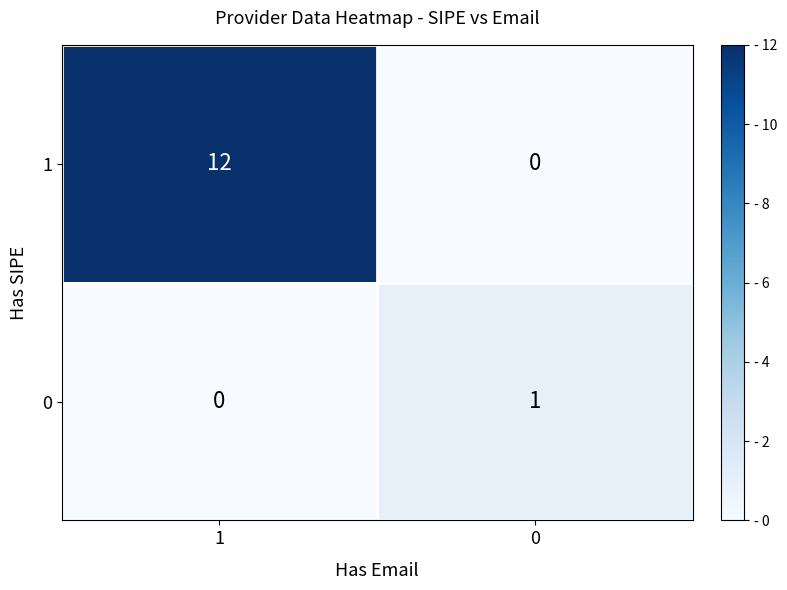

Is the value of 0 at 0 greater than the value of 1 at 0?

Yes